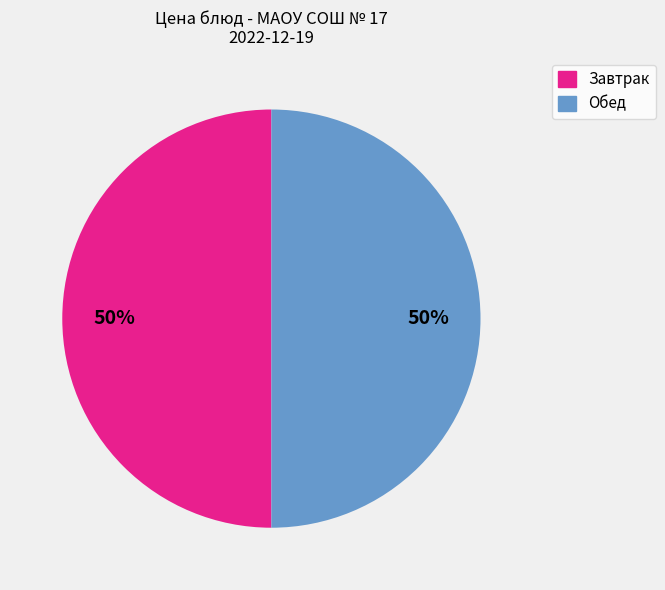

To the nearest percent, what is the average slice percentage?

50%